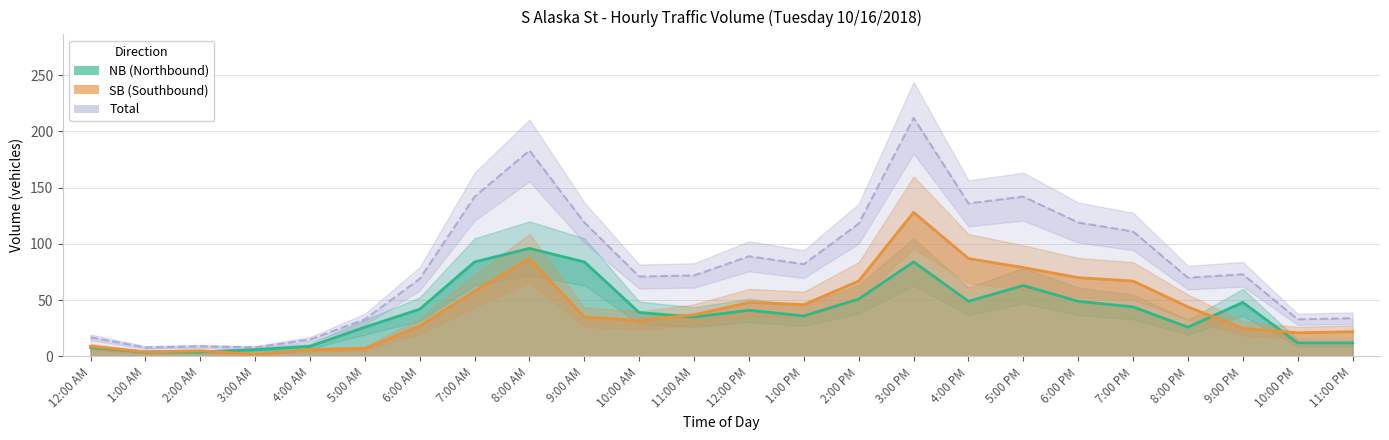

Between 12:00 PM and 9:00 PM, which series saw the biggest shift?

SB